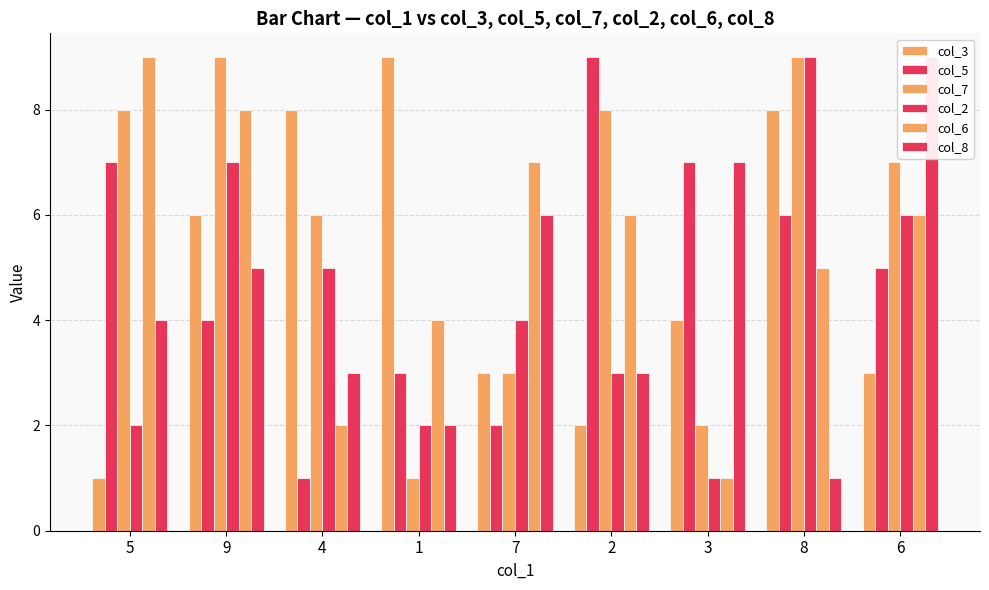

Reading right to left, extract all data points from this chart.

col_3: 3	8	4	2	3	9	8	6	1
col_5: 5	6	7	9	2	3	1	4	7
col_7: 7	9	2	8	3	1	6	9	8
col_2: 6	9	1	3	4	2	5	7	2
col_6: 6	5	1	6	7	4	2	8	9
col_8: 9	1	7	3	6	2	3	5	4